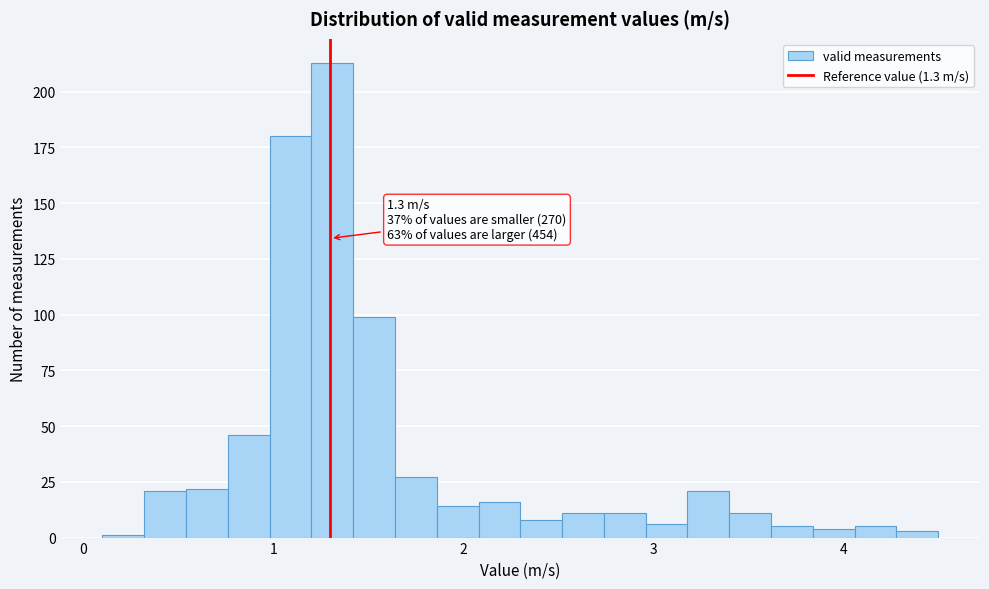

Read against the x-axis, roughly where is the centre of the tallest bar?

1.3